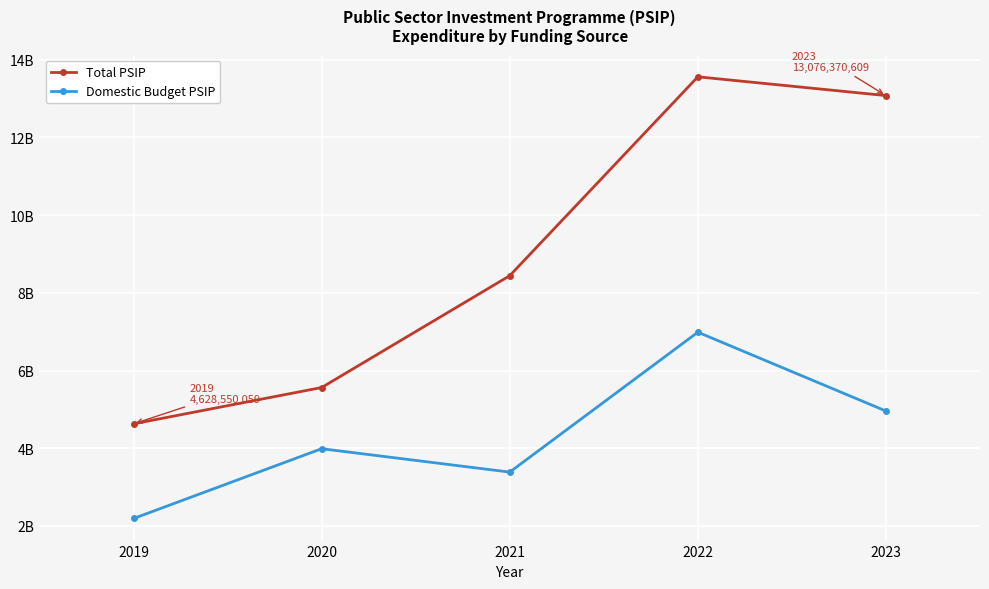

What are all the series names shown in the legend?

Total PSIP, Domestic Budget PSIP